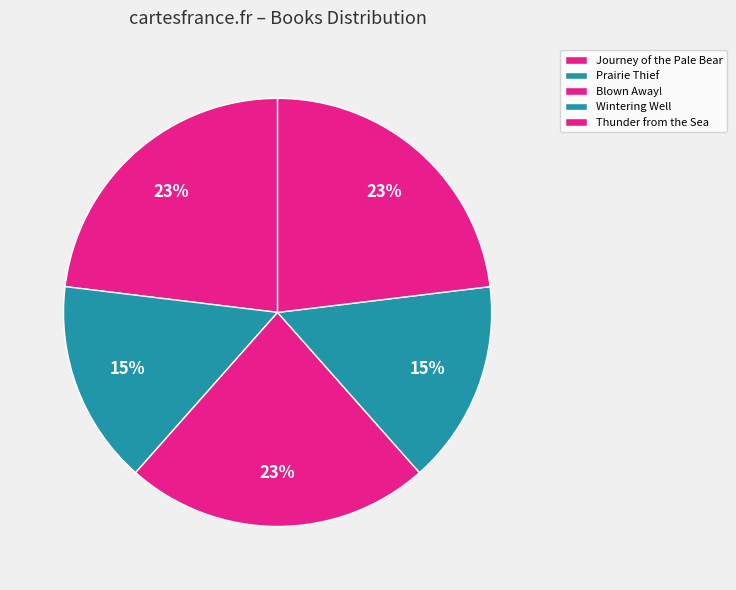

How many slices are in this pie chart?

5